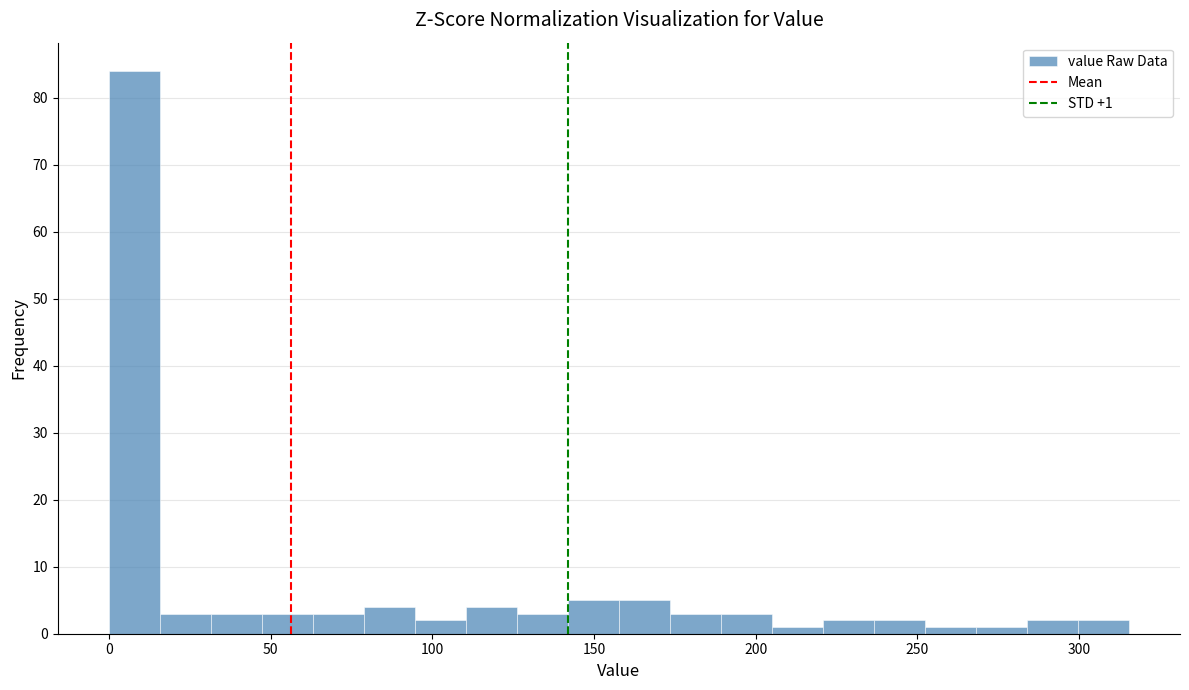

Around what value on the x-axis is the tallest bar? Give the approximate position of its centre, as read against the axis.

10